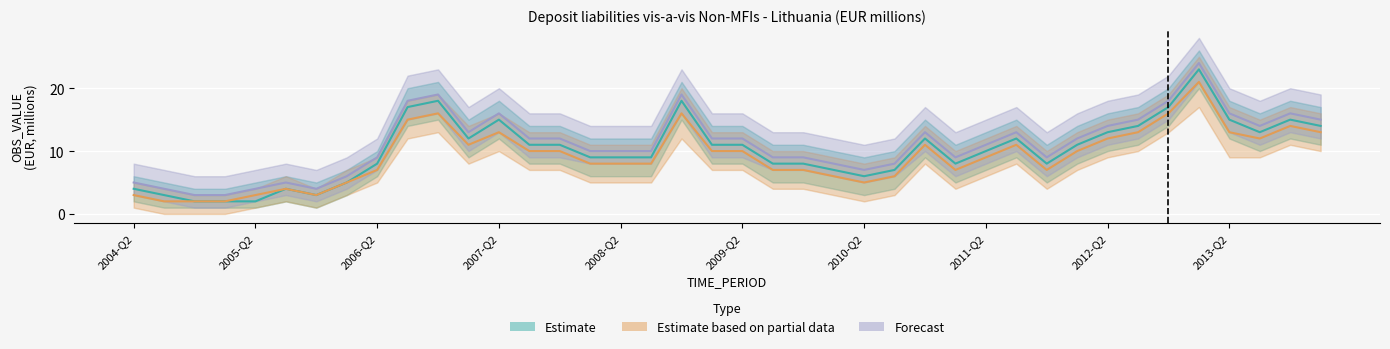

What is the difference between the Forecast values at 18 and 35?

5